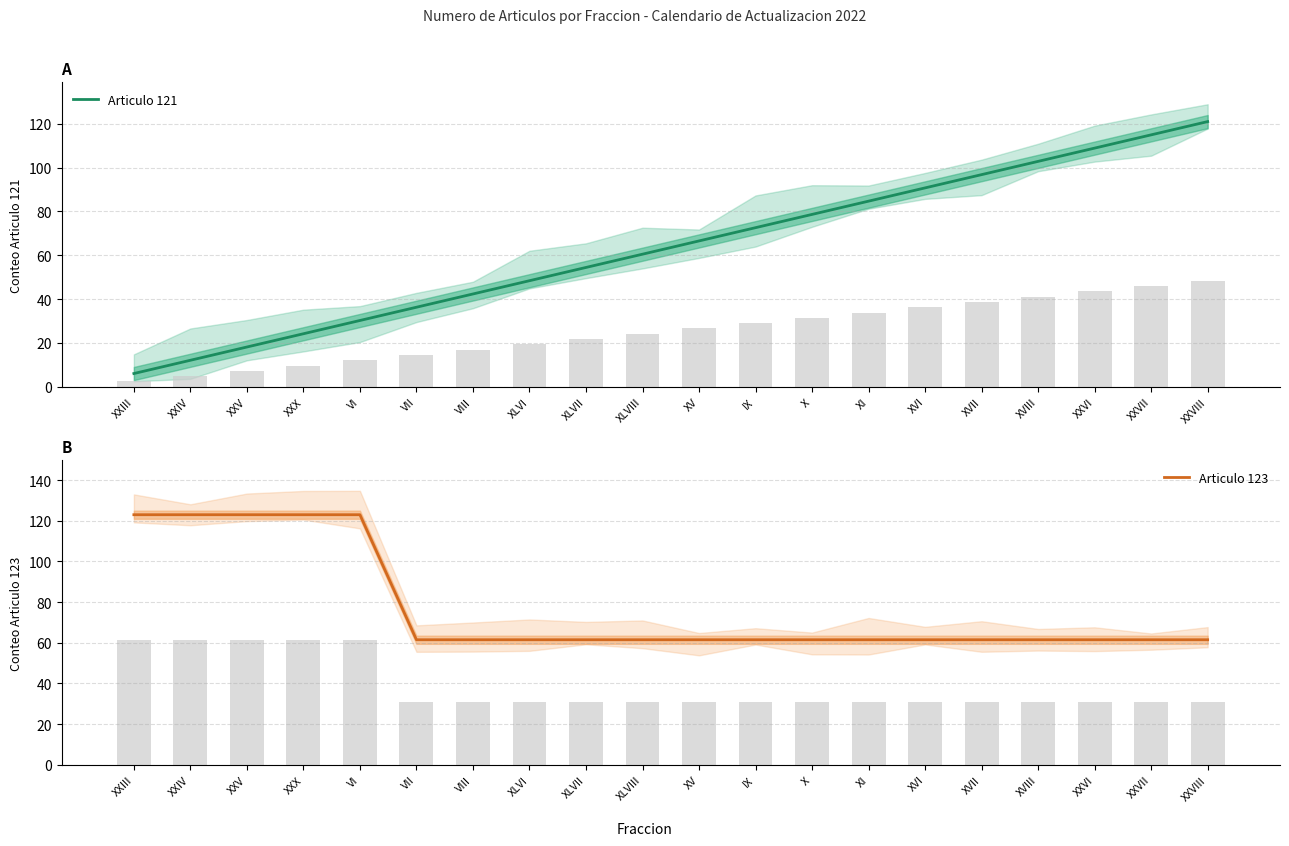

How many groups of bars are there?

20